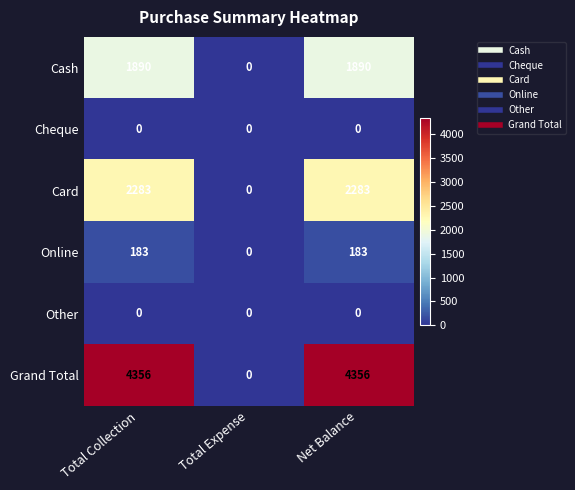

Reading left to right, what are all the values shown in this chart?

Cash: Total Collection=1890	Total Expense=0	Net Balance=1890
Cheque: Total Collection=0	Total Expense=0	Net Balance=0
Card: Total Collection=2283	Total Expense=0	Net Balance=2283
Online: Total Collection=183	Total Expense=0	Net Balance=183
Other: Total Collection=0	Total Expense=0	Net Balance=0
Grand Total: Total Collection=4356	Total Expense=0	Net Balance=4356